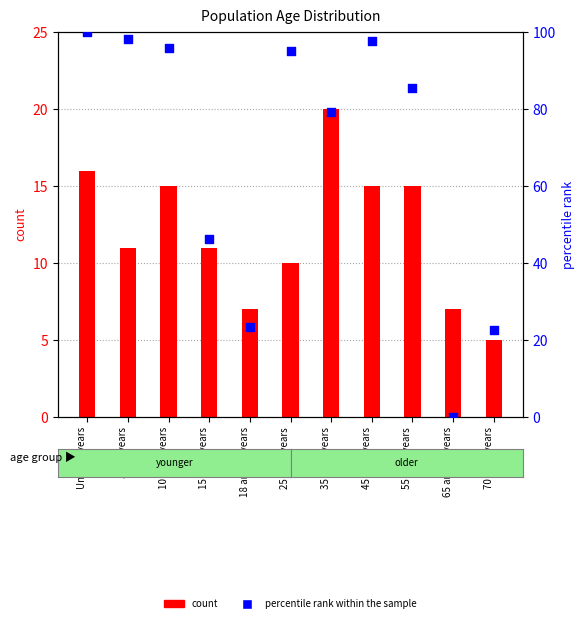

Which series has the largest total across all categories?

percentile rank within the sample